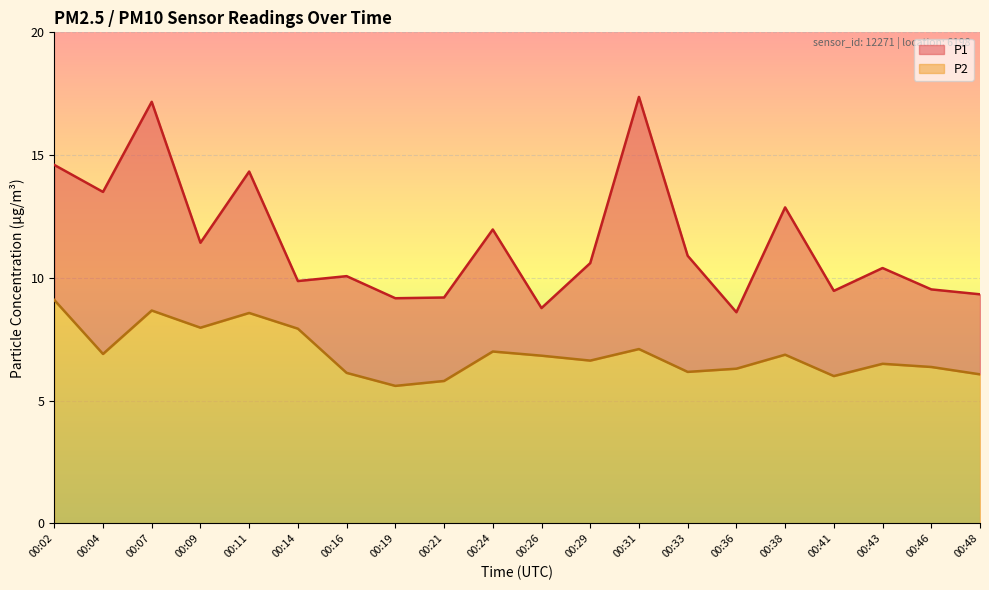

What is the highest value of the P2 series?

9.1